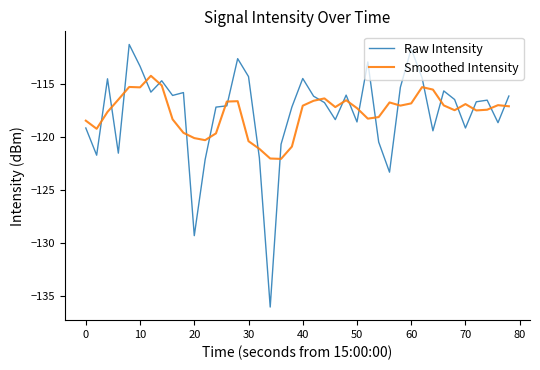

What is the minimum value shown in the chart?

-136.0